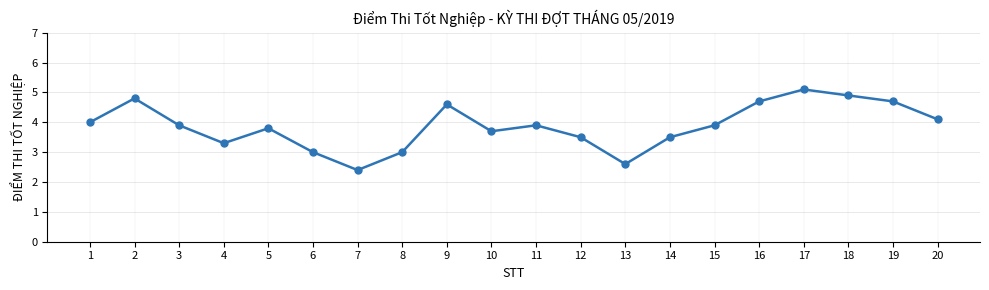

What is the approximate value at 3?

3.9